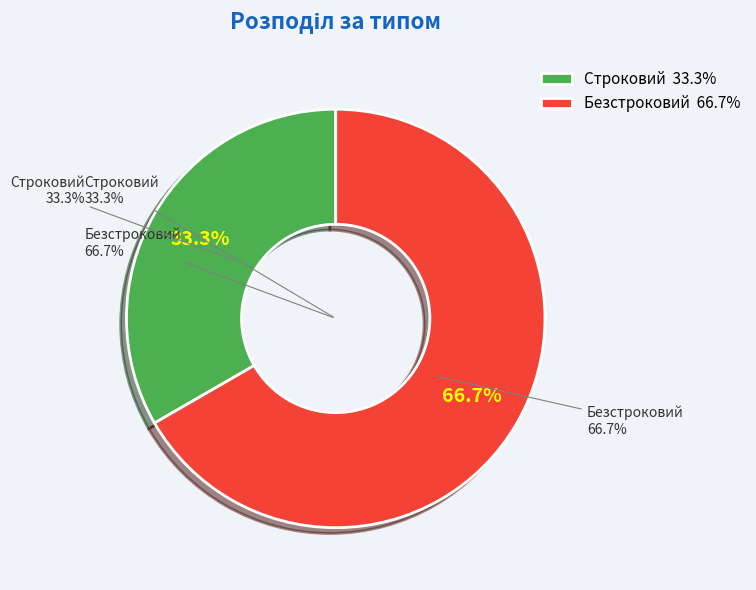

Combined, do Строковий and Безстроковий account for over 50%?

Yes